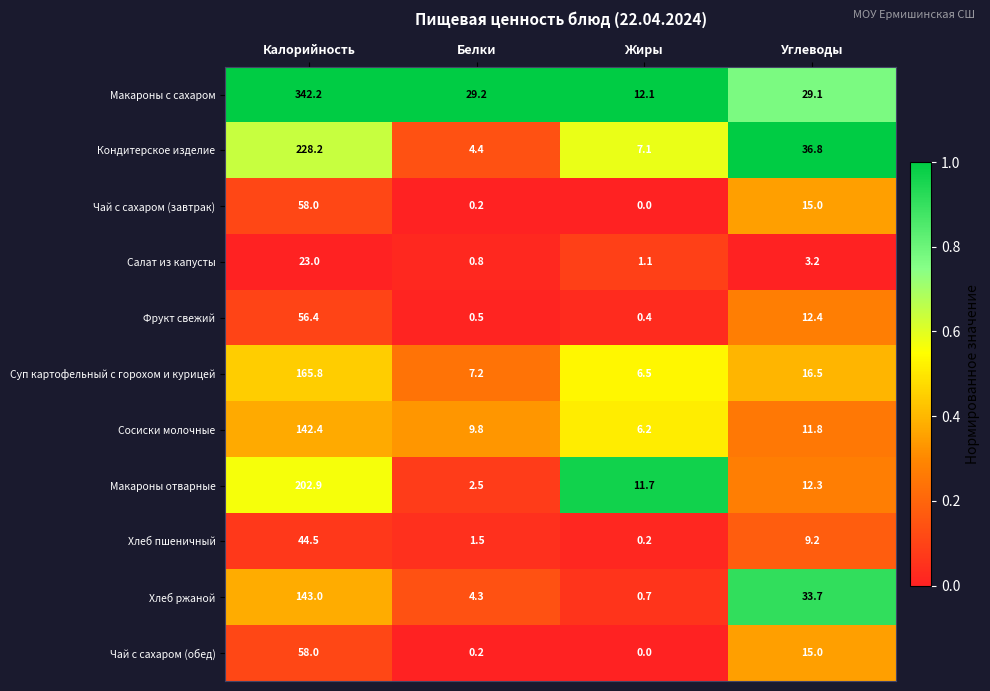

What is the difference between the maximum and minimum values in the Хлеб ржаной series?

142.3